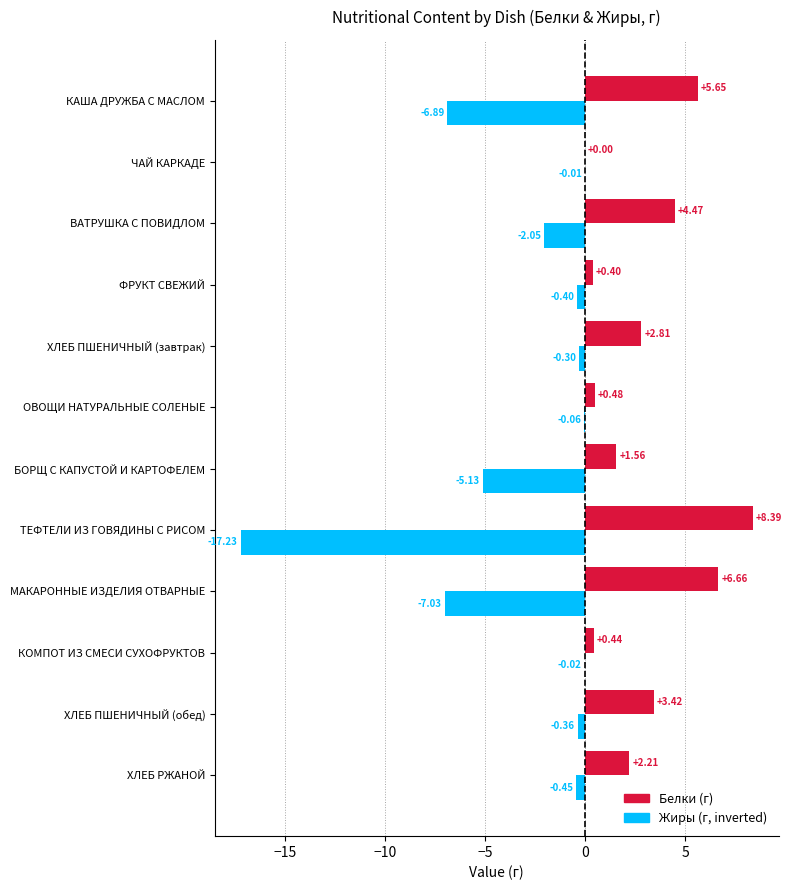

At which category is the sum across all series the highest?

ХЛЕБ ПШЕНИЧНЫЙ (обед)